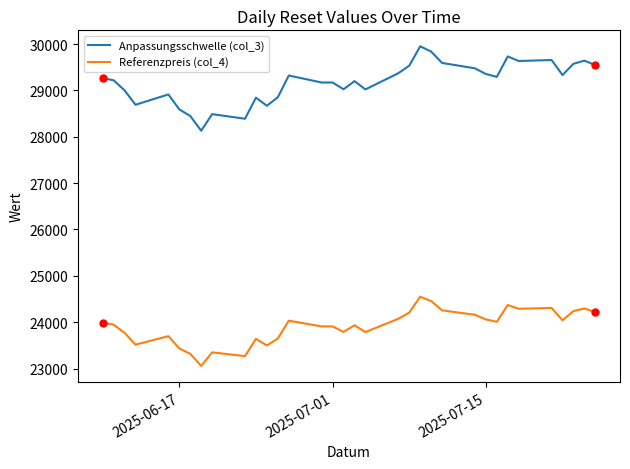

List the series in order of their peak value, highest first.

Anpassungsschwelle (col_3), Referenzpreis (col_4)